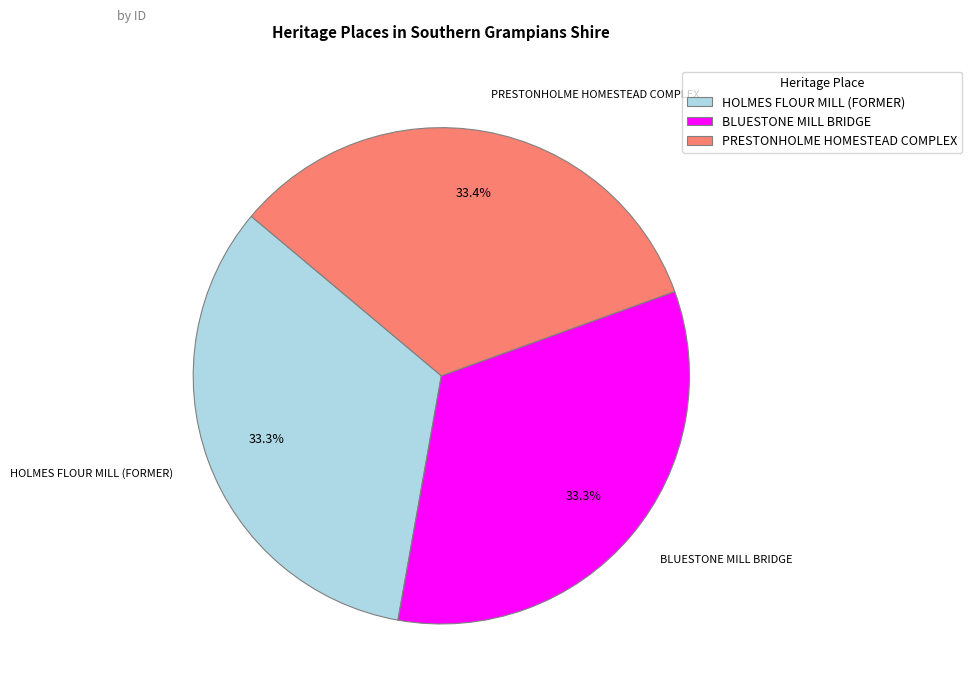

What is the ratio of the value at HOLMES FLOUR MILL (FORMER) to the value at PRESTONHOLME HOMESTEAD COMPLEX?

1.0